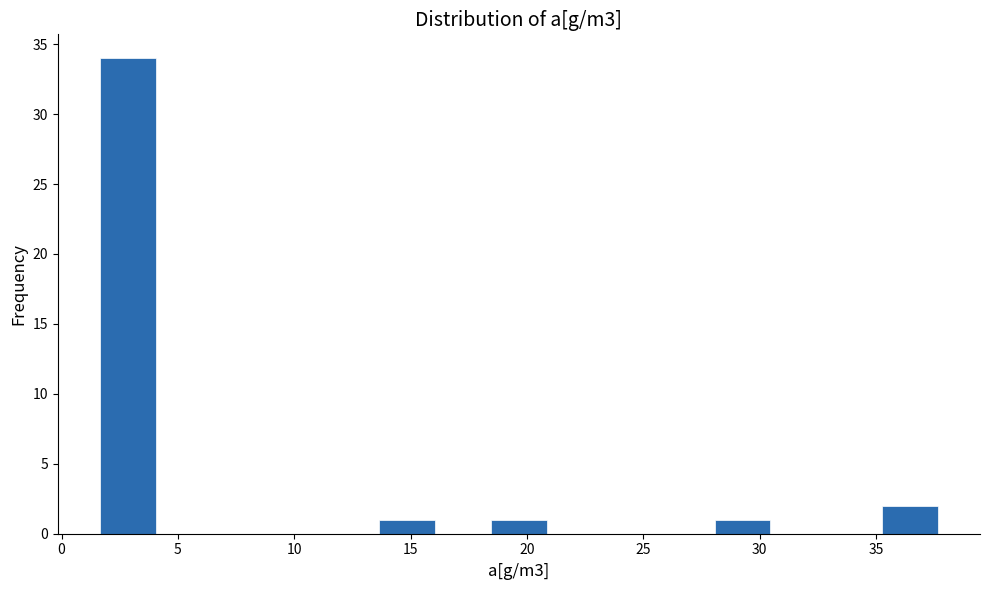

Reading left to right, transcribe this chart: for each bar, give the range it covers on the x-axis and its height. Neither the bar edges nor the heights are printed on the chart, so give them approximately, as read against the axes.

1.5 to 4.0: 34
4.0 to 6.5: 0
6.5 to 9.0: 0
9.0 to 11.0: 0
11.0 to 13.5: 0
13.5 to 16.0: 1
16.0 to 18.5: 0
18.5 to 21.0: 1
21.0 to 23.5: 0
23.5 to 25.5: 0
25.5 to 28.0: 0
28.0 to 30.5: 1
30.5 to 33.0: 0
33.0 to 35.5: 0
35.5 to 37.5: 2